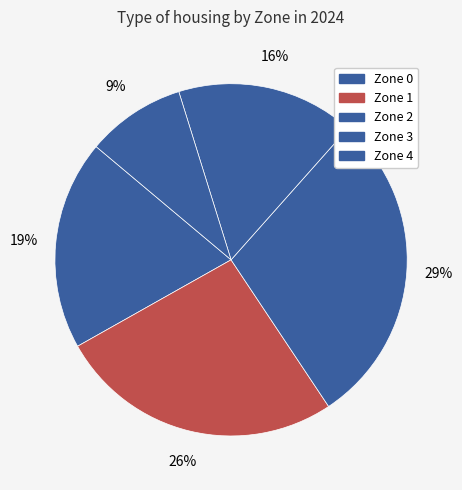

How many segments does this pie chart have?

5